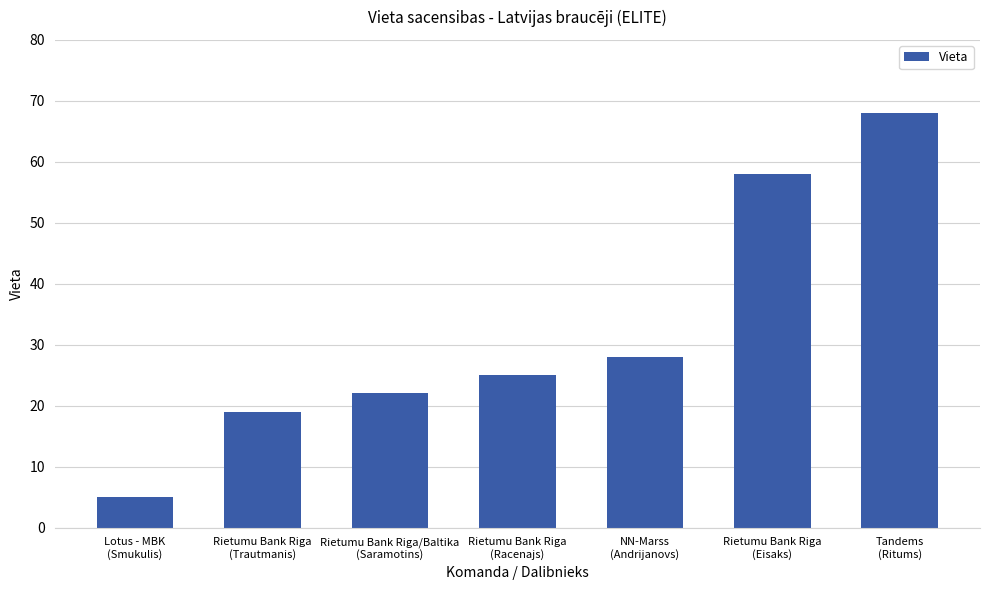

The value at Rietumu Bank Riga
(Racenajs) is 13. True or false?

False